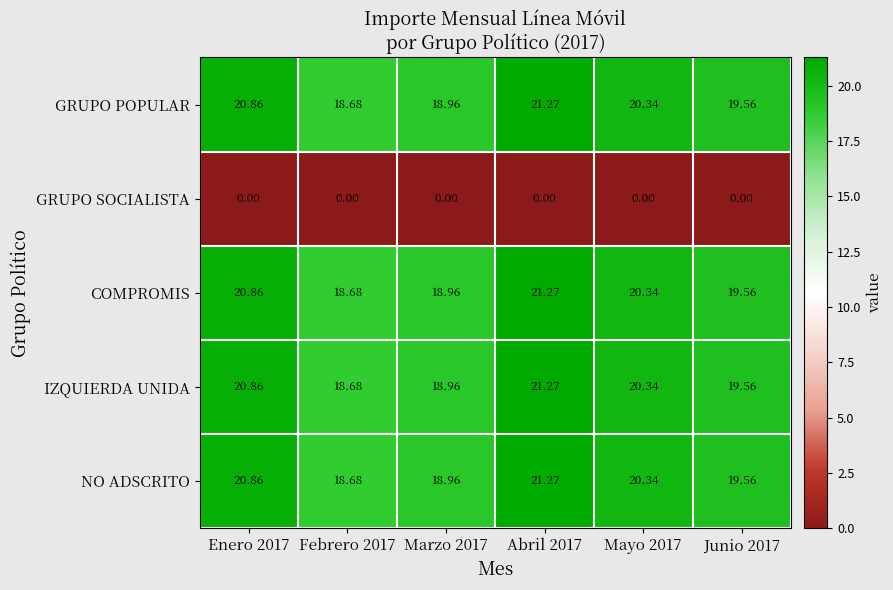

How many data points does each series have?

6